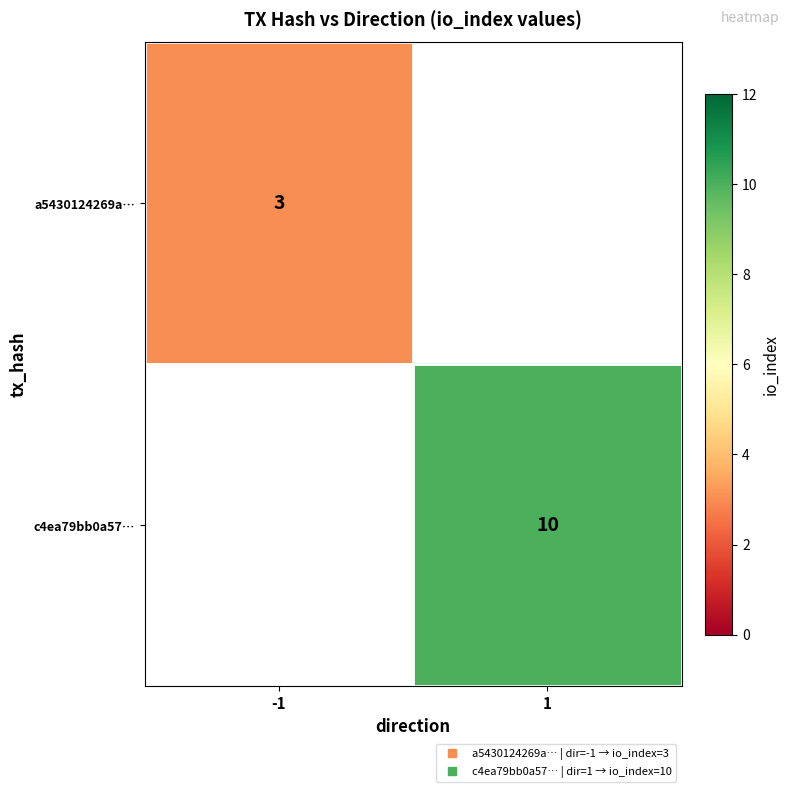

At which label does a5430124269a… reach its peak?

-1